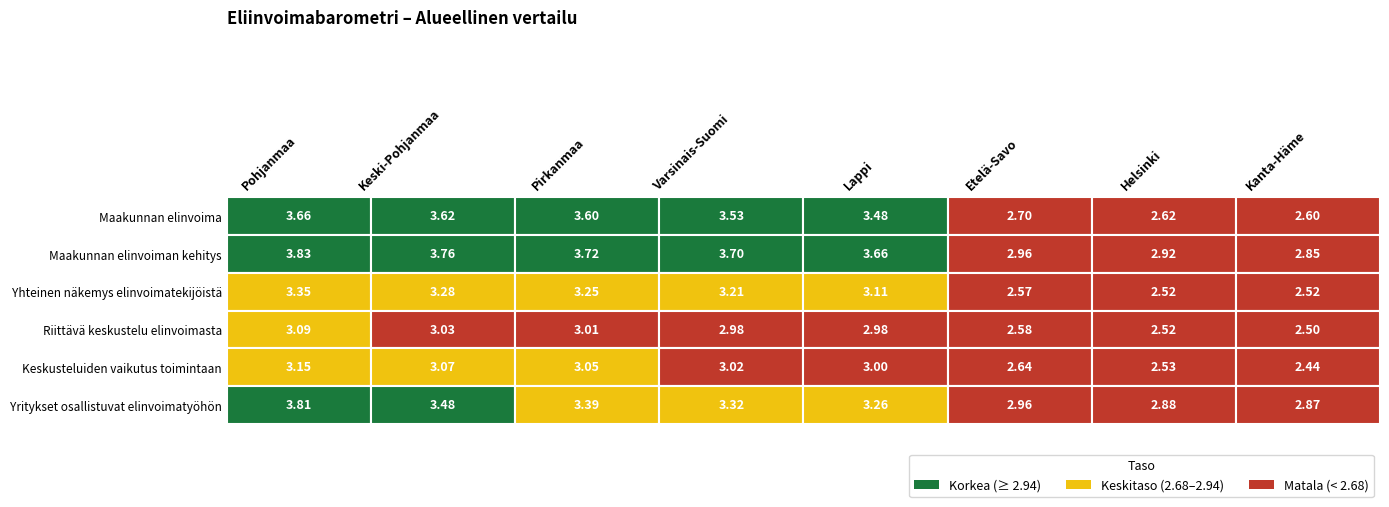

Is it true that Maakunnan elinvoiman kehitys equals 3.7 at Varsinais-Suomi?

True